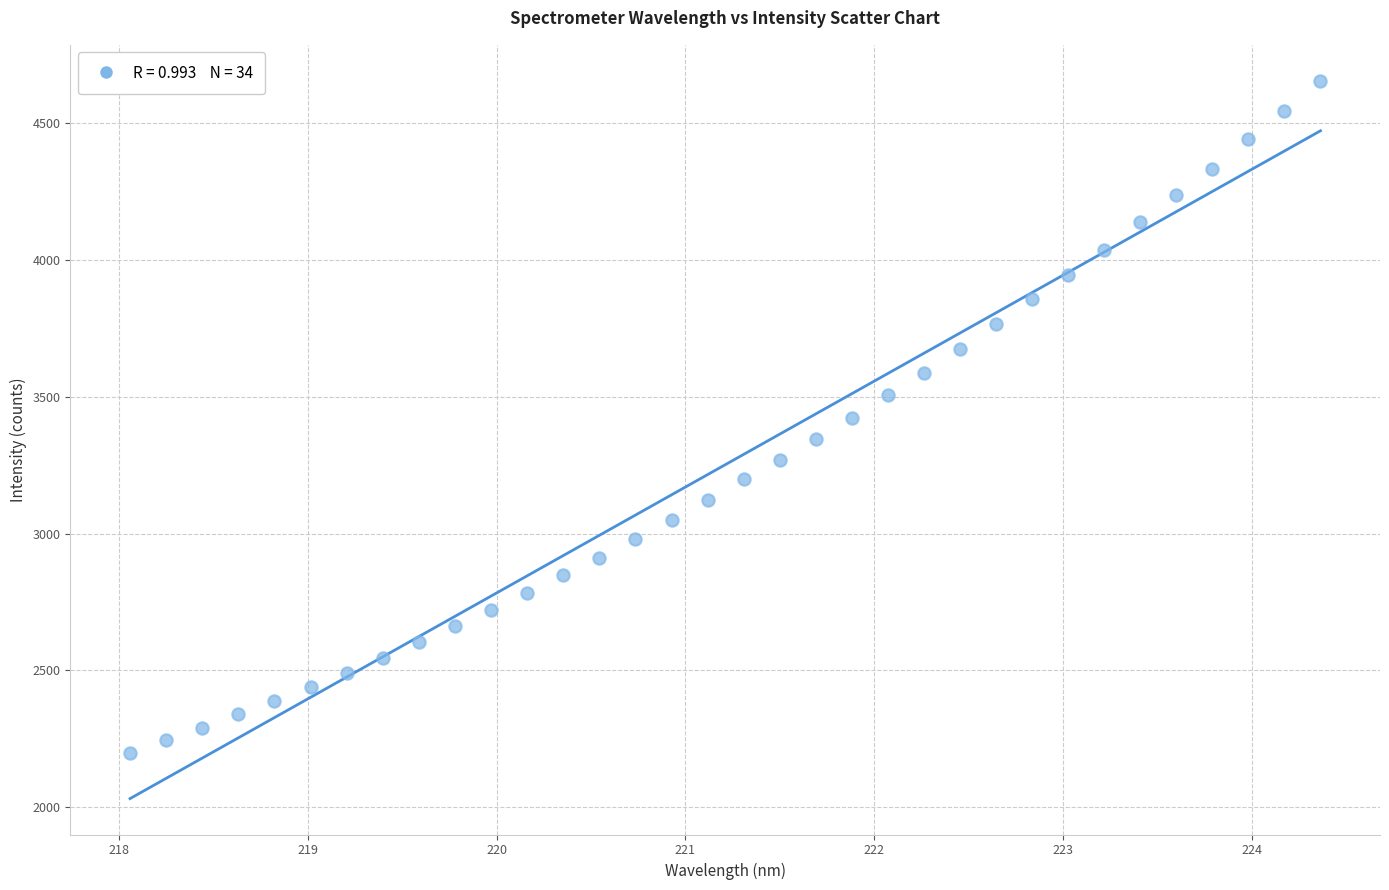

What is the range of Y values (max minus min)?

2454.9